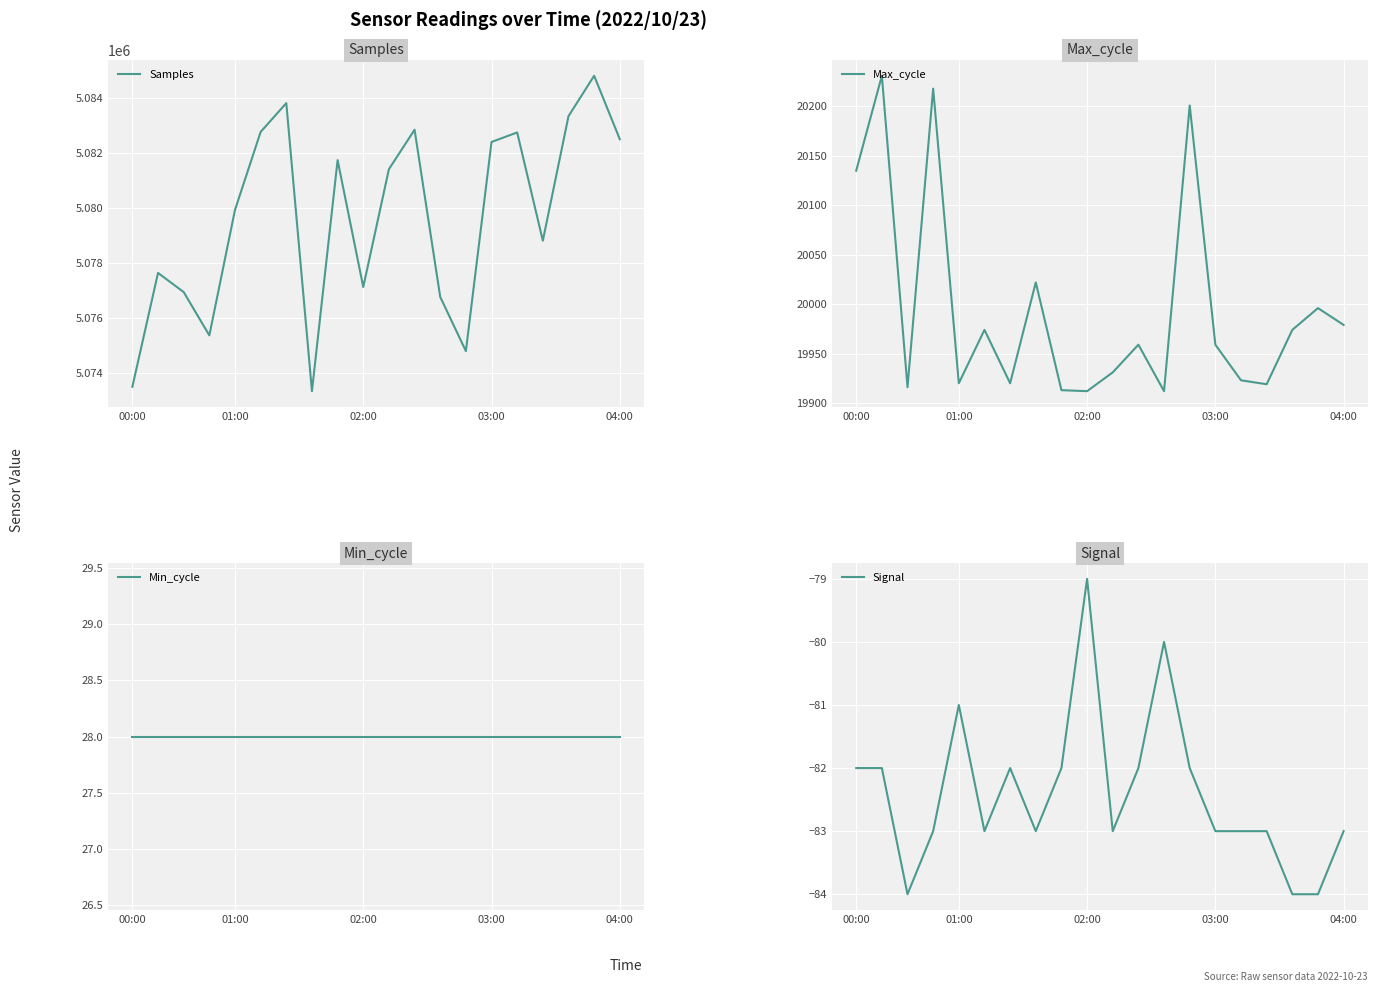

True or false: Min_cycle and Max_cycle cross at least once.

False